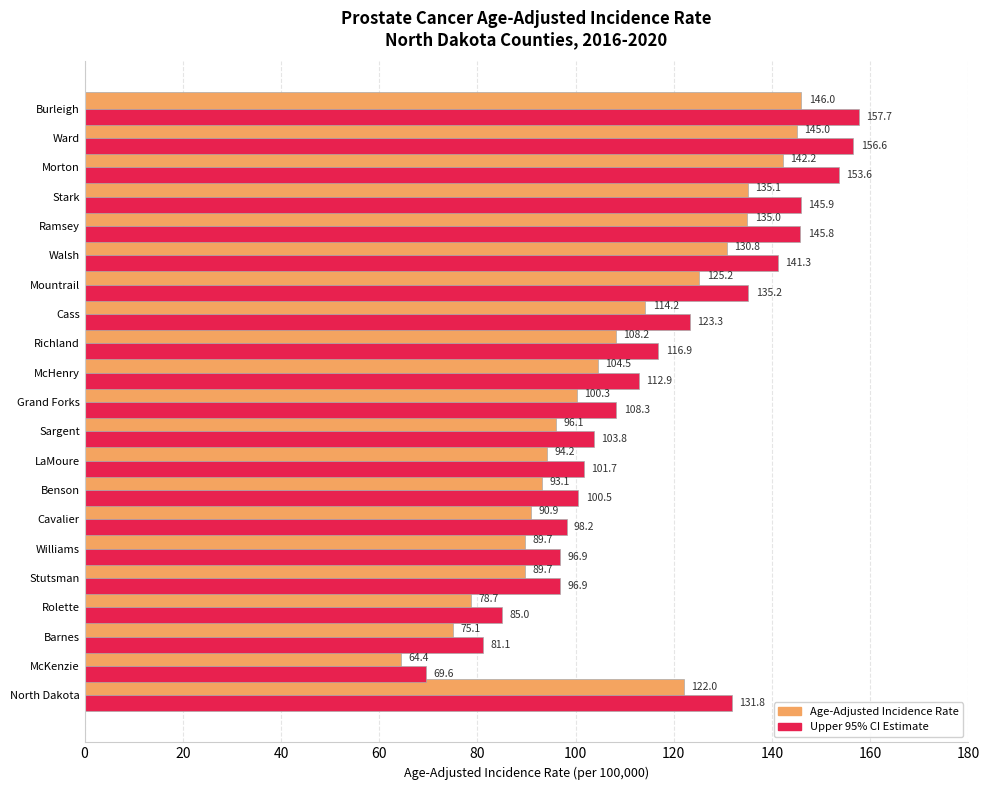

At how many categories does at least one series exceed 116?

10